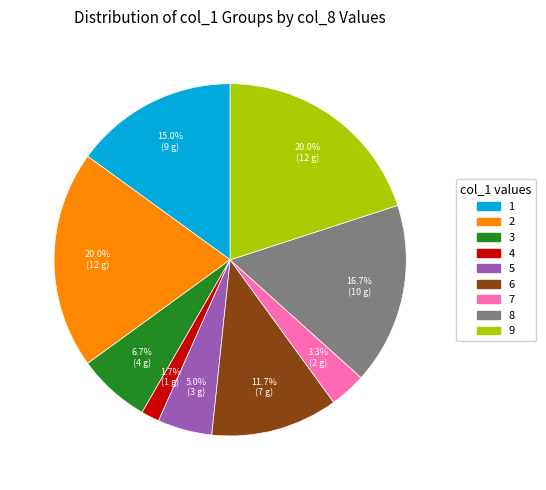

Is there a majority slice in this chart?

No